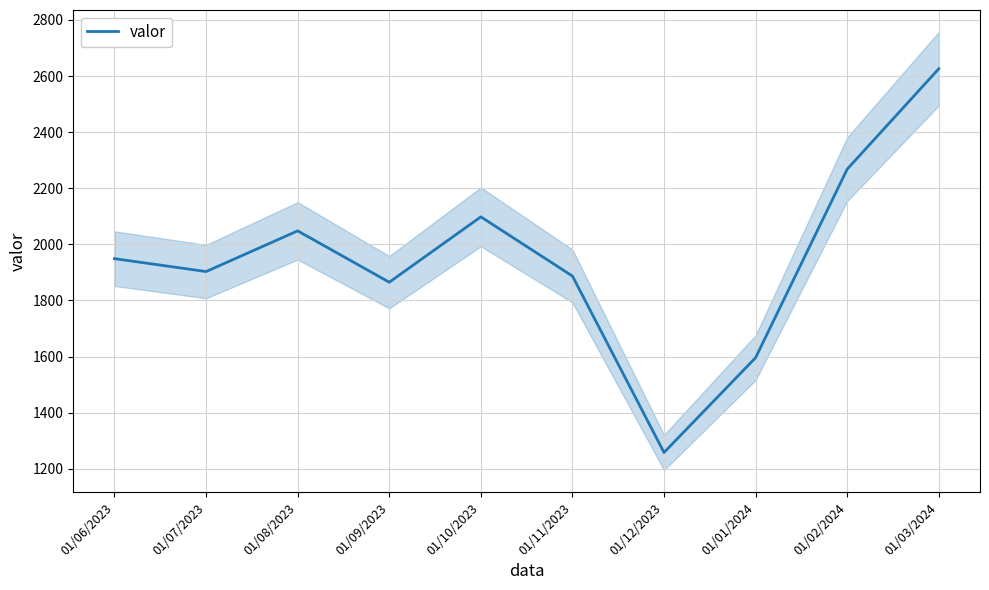

What is the sum of all values?

19498